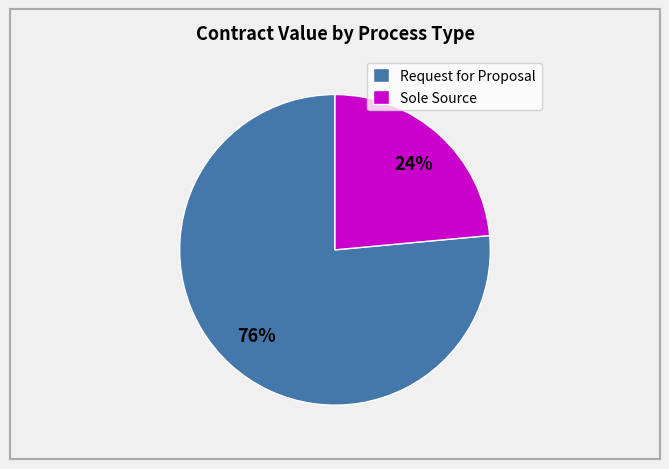

Which category has the biggest portion of the pie?

Request for Proposal